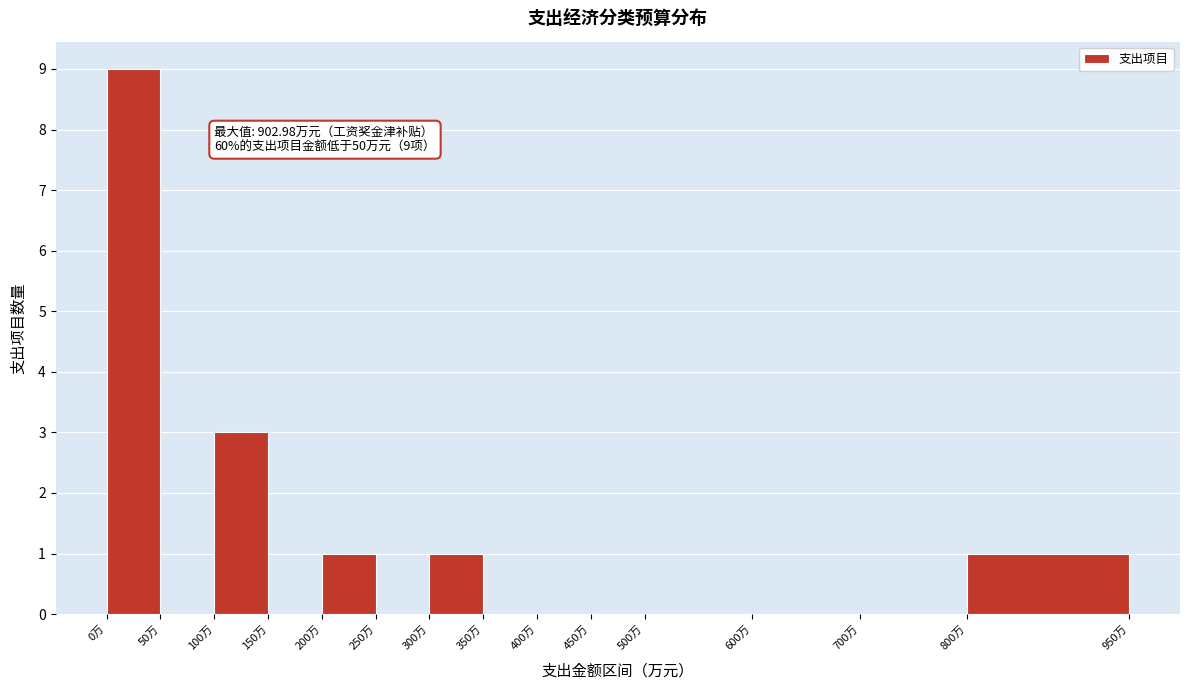

Which range on the x-axis has the tallest bar?

0 to 50